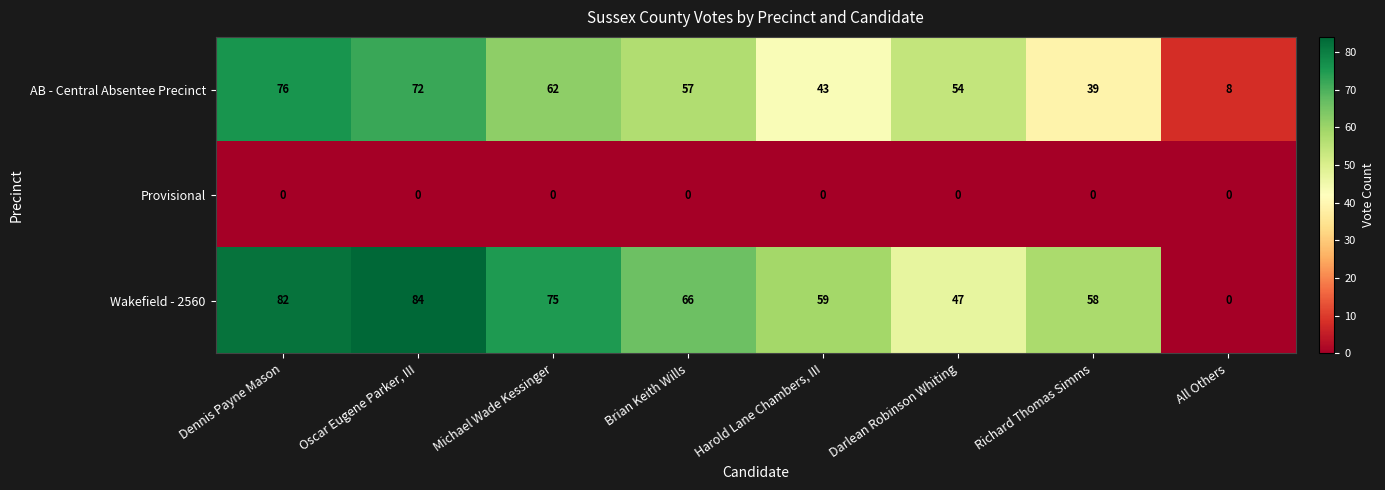

Rank the series at Brian Keith Wills from lowest to highest value.

Provisional, AB - Central Absentee Precinct, Wakefield - 2560